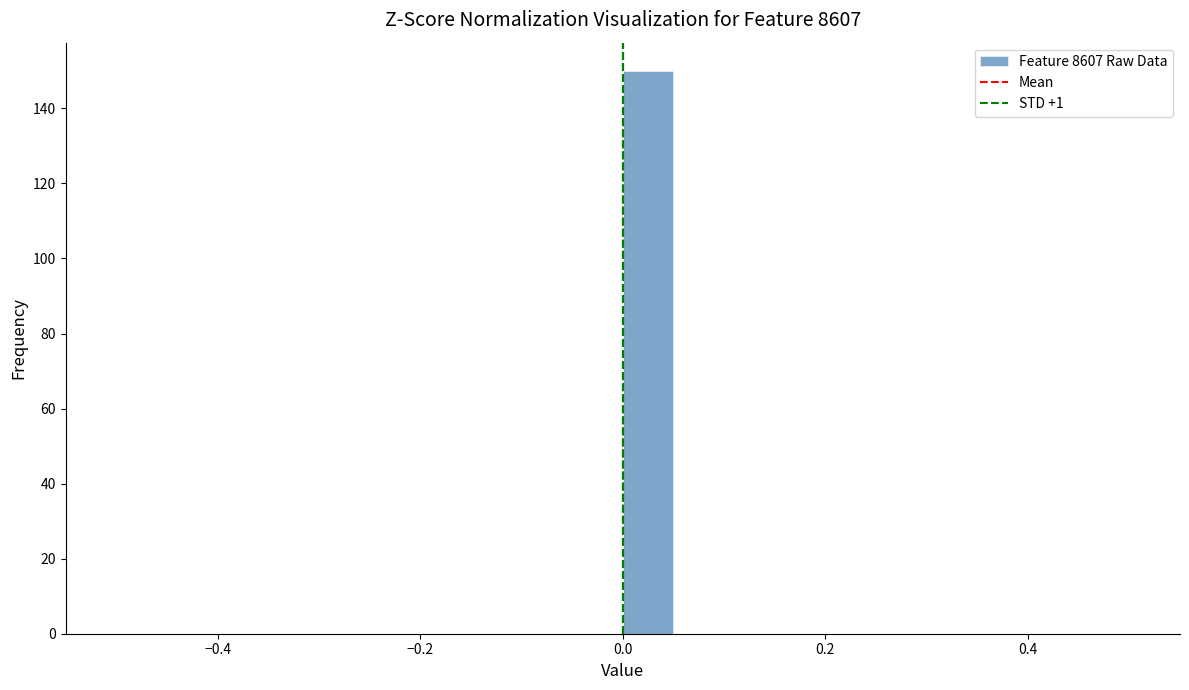

Around what value on the x-axis is the tallest bar? Give the approximate position of its centre, as read against the axis.

0.02